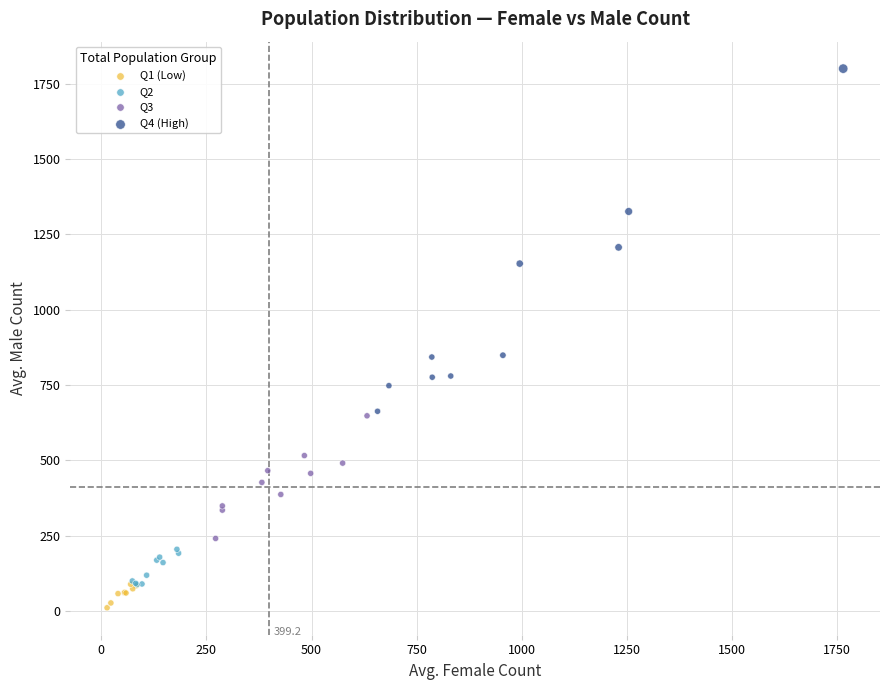

Which series reaches the maximum Y coordinate?

Q4 (High)